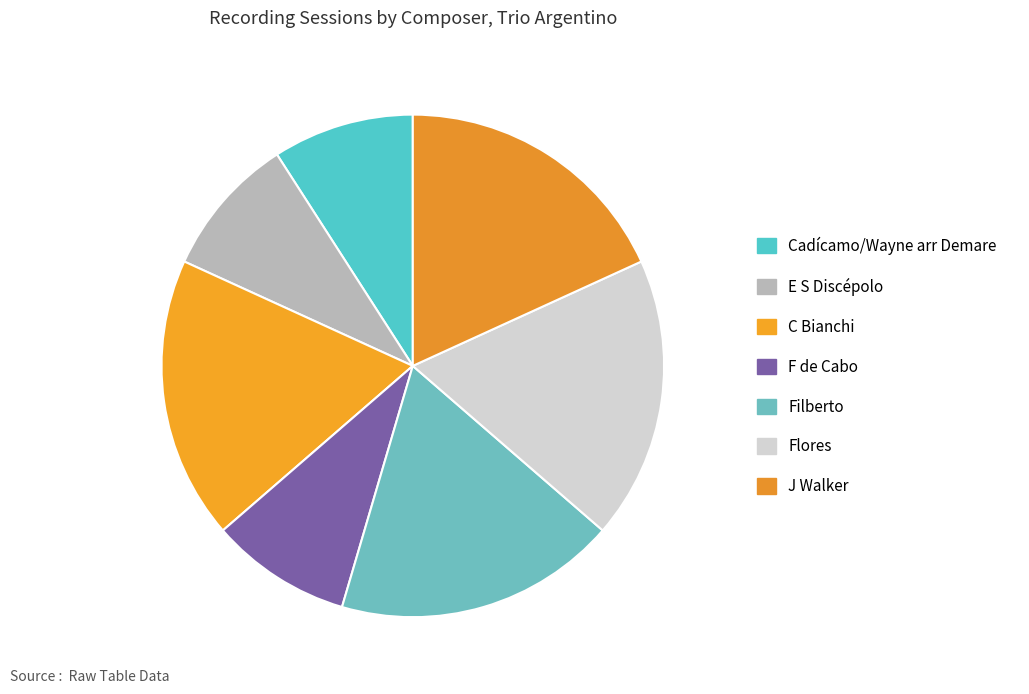

Count the number of slices in the pie.

7